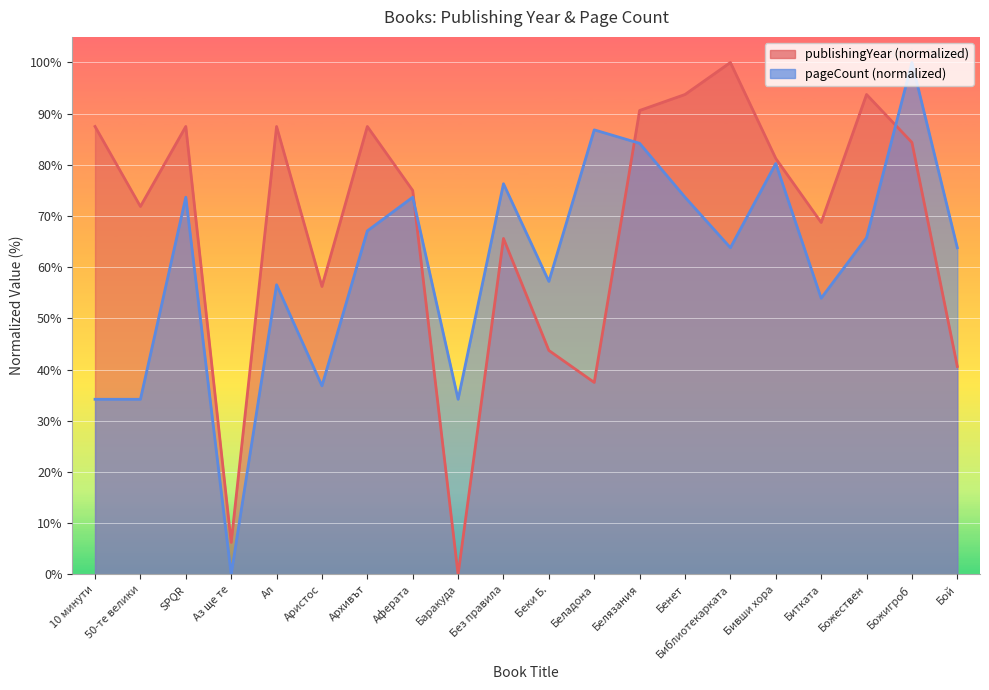

How many intersections are there between pageCount and publishingYear?

3